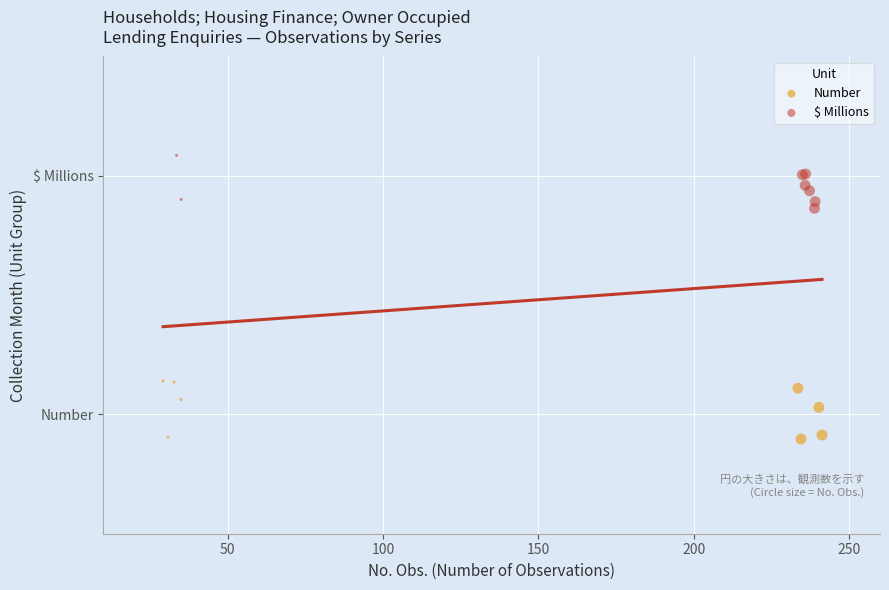

Which series contains the lowest Y value?

Number